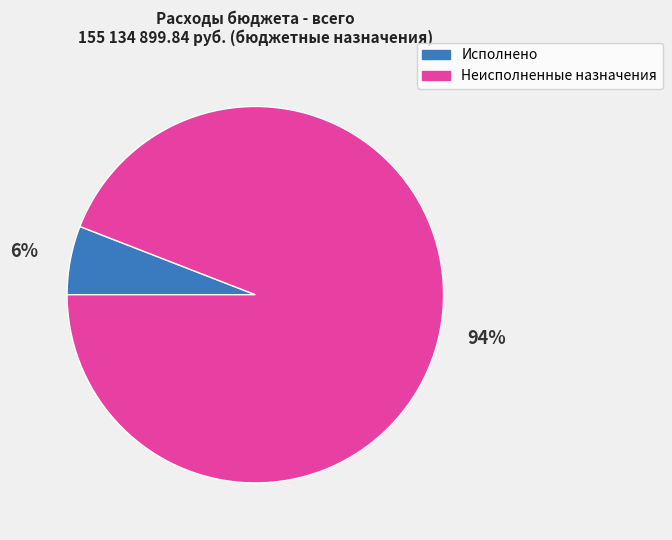

Which slice is the smallest?

Исполнено